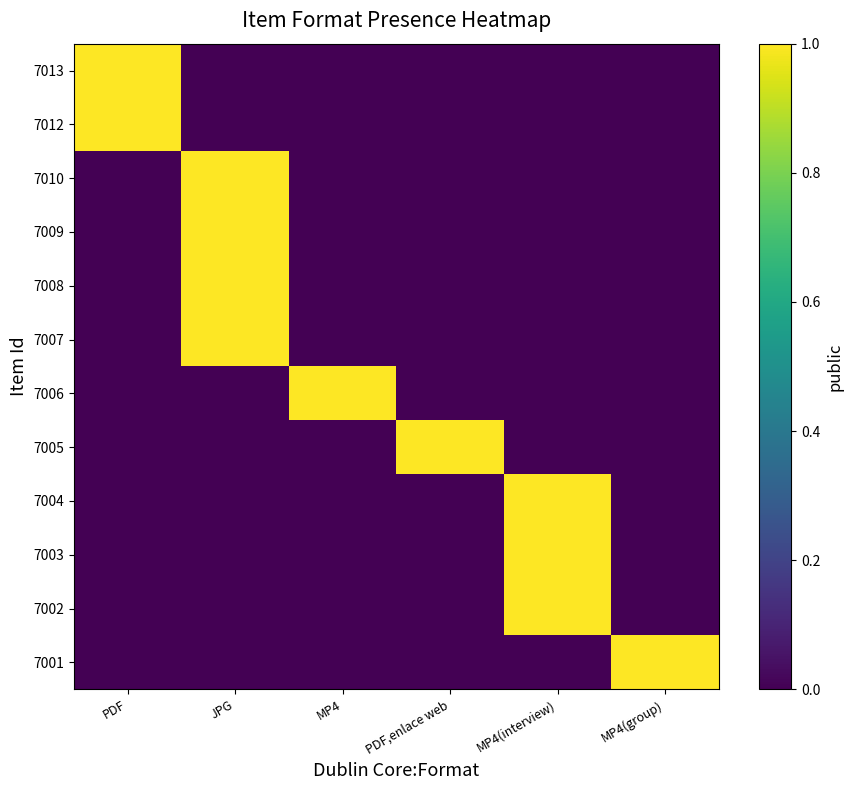

Rank the series at PDF from highest to lowest value.

7013, 7012, 7010, 7009, 7008, 7007, 7006, 7005, 7004, 7003, 7002, 7001